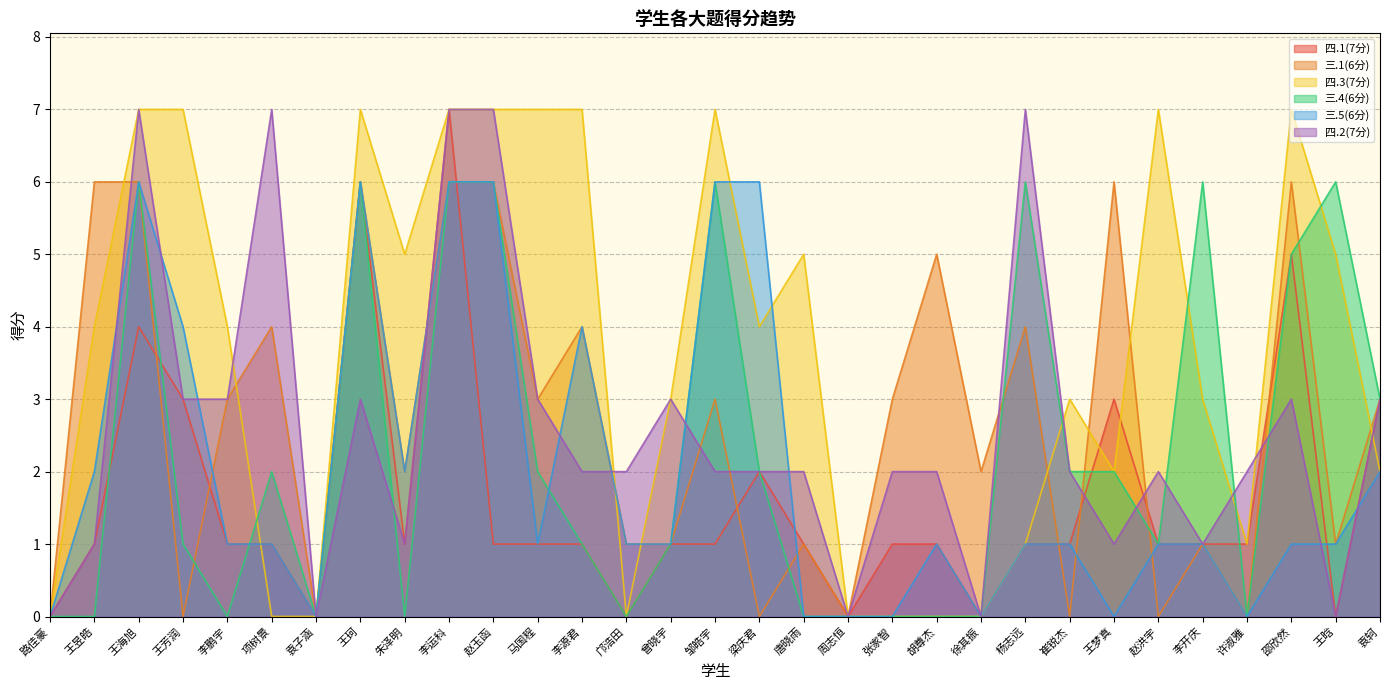

What is the difference between the maximum and minimum values in the 四.2(7分) series?

7